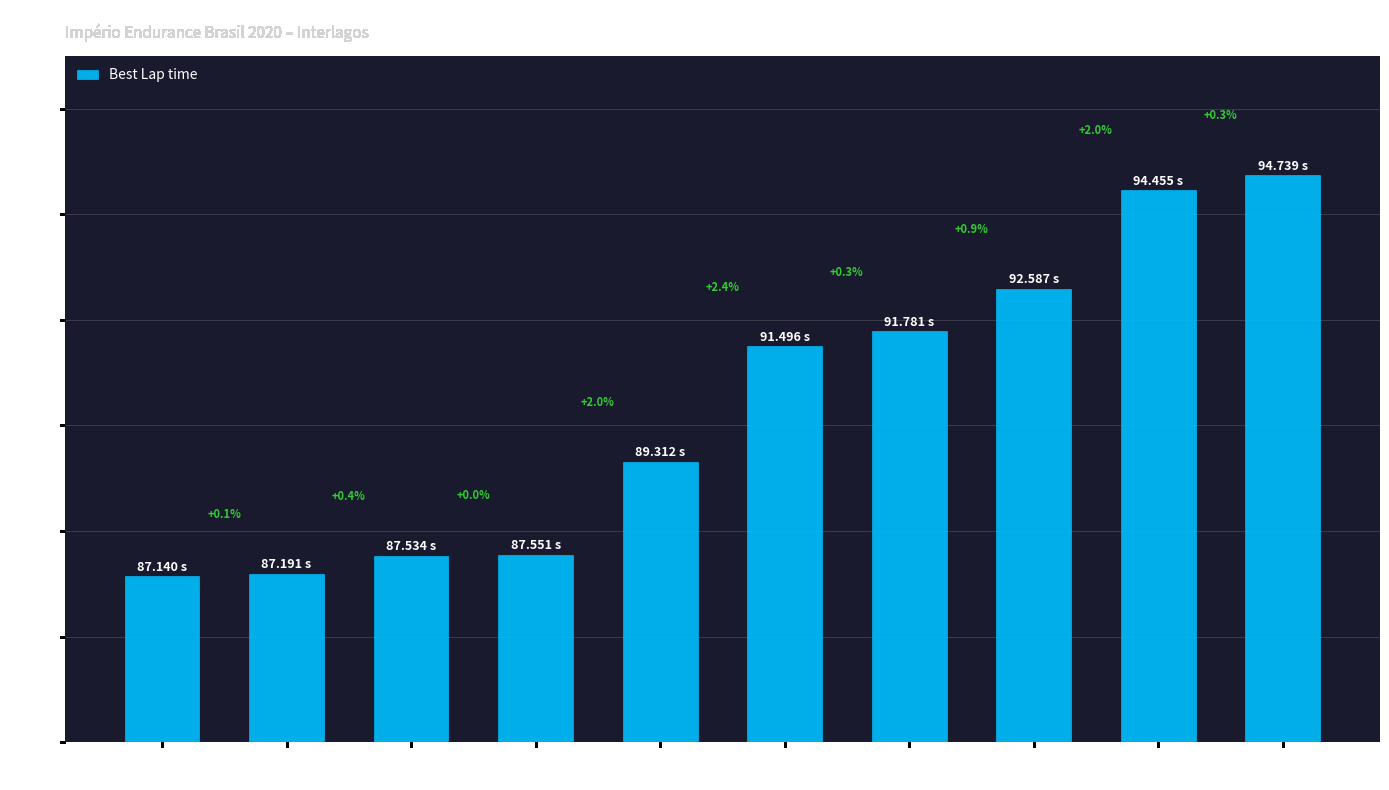

How many bars are there in total?

10